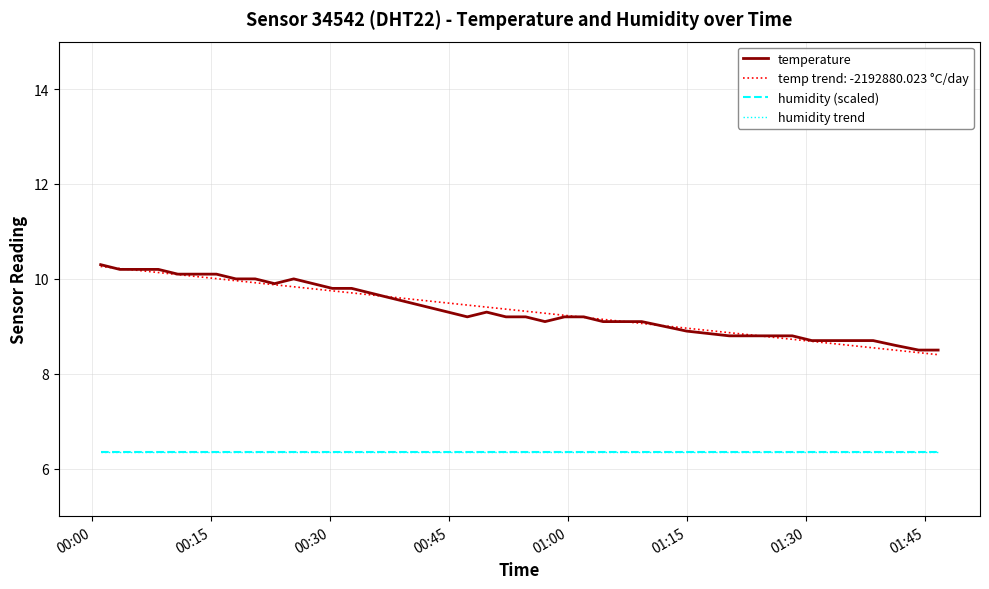

True or false: temperature has more than 0 interior local peaks.

True